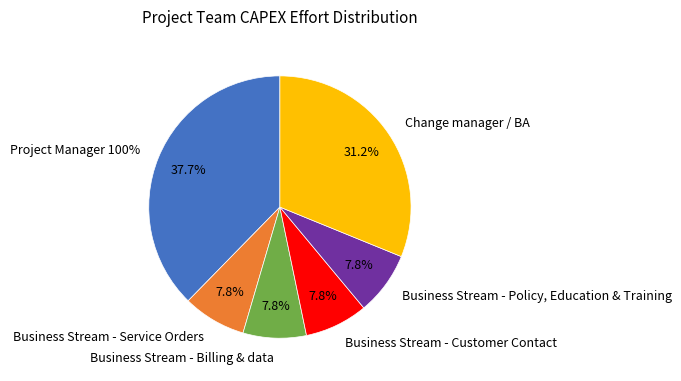

What percentage is the Business Stream - Policy, Education & Training slice, to the nearest percent?

8%